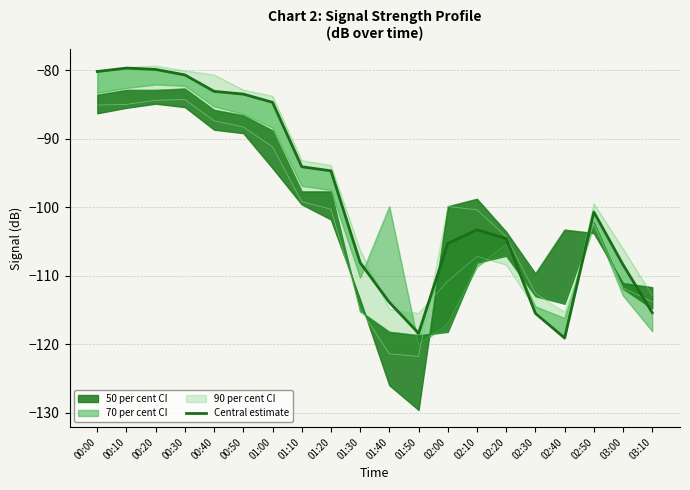

Rank the series by their maximum value, from highest to lowest.

col_3 (0.773), col_4 (0.870), col_8 (1.258), col_9 (1.354), col_12 (1.645), col_14 (1.839)